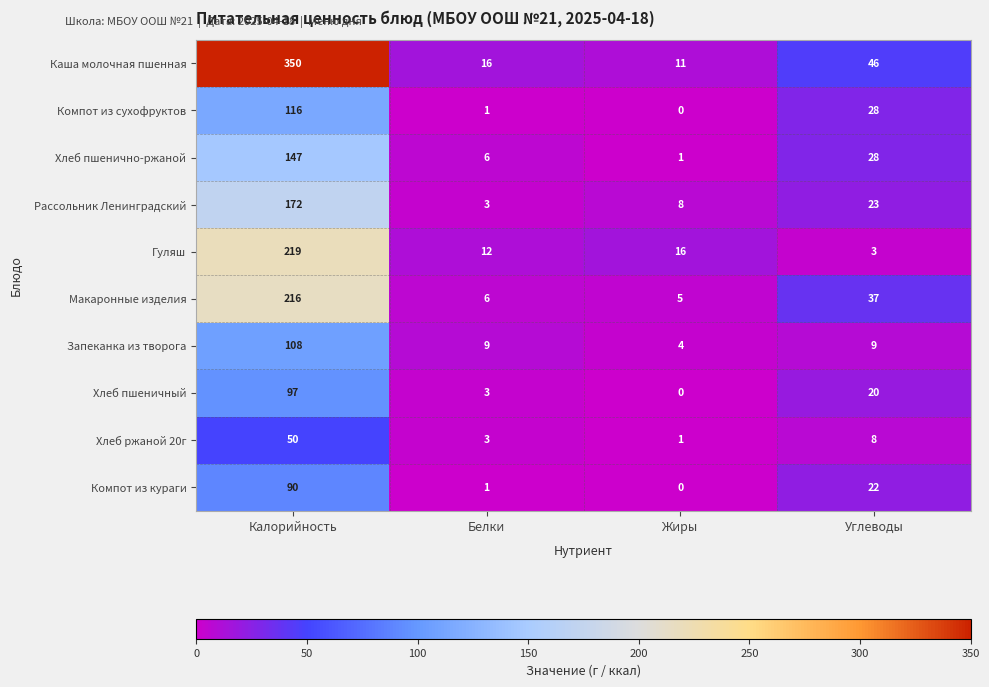

What is the difference between the maximum and minimum values in the Каша молочная пшенная series?

339